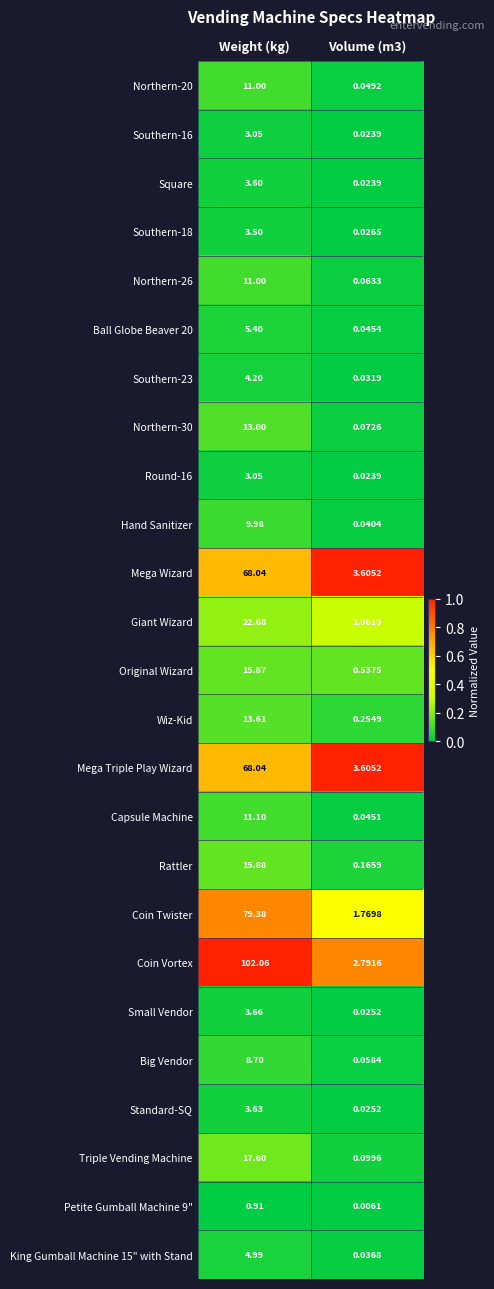

Which series has the largest range (max minus min)?

Coin Vortex